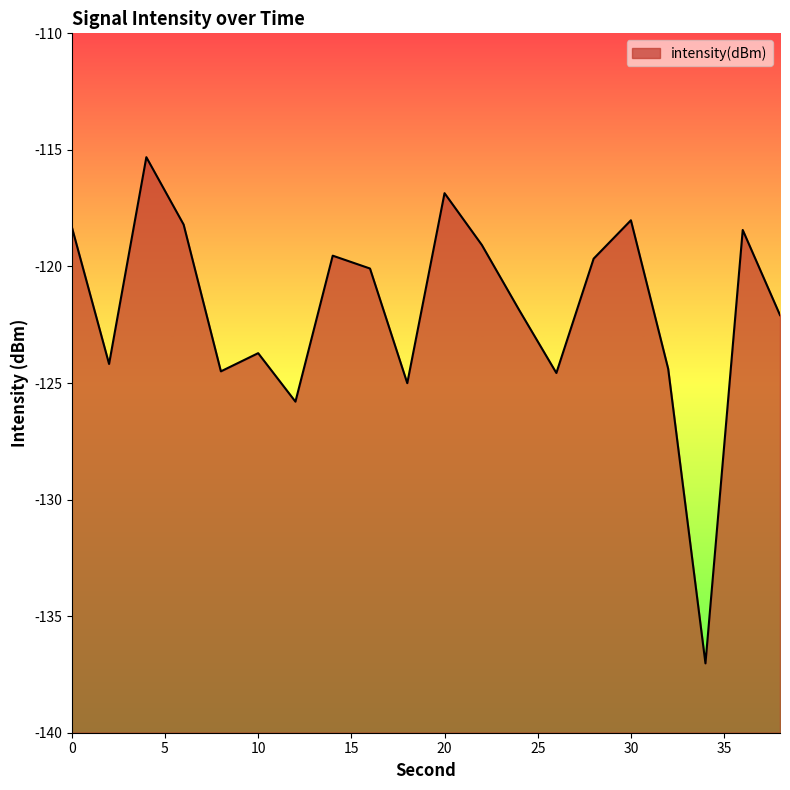

What is the value of the 17th point from the left?

-124.4